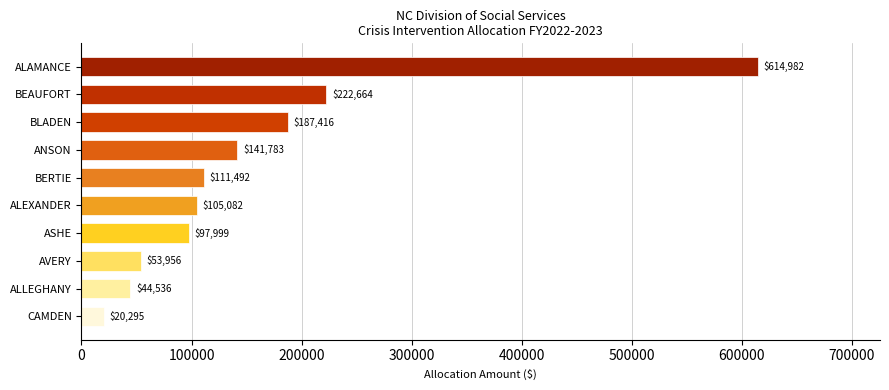

Where is the data nearest to the value 317638?

BEAUFORT